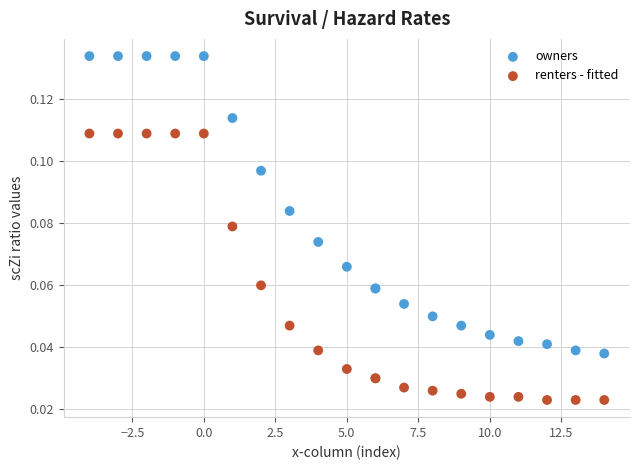

Which series has the widest spread of Y values?

owners